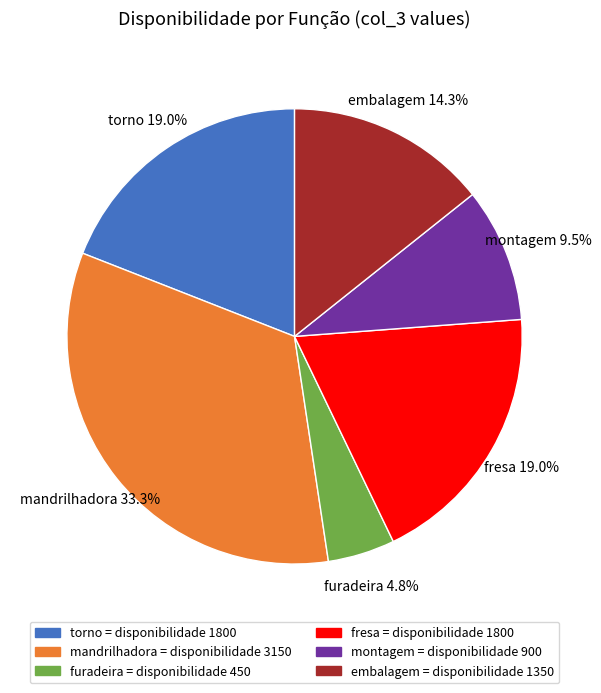

To the nearest percent, what is the average slice percentage?

17%